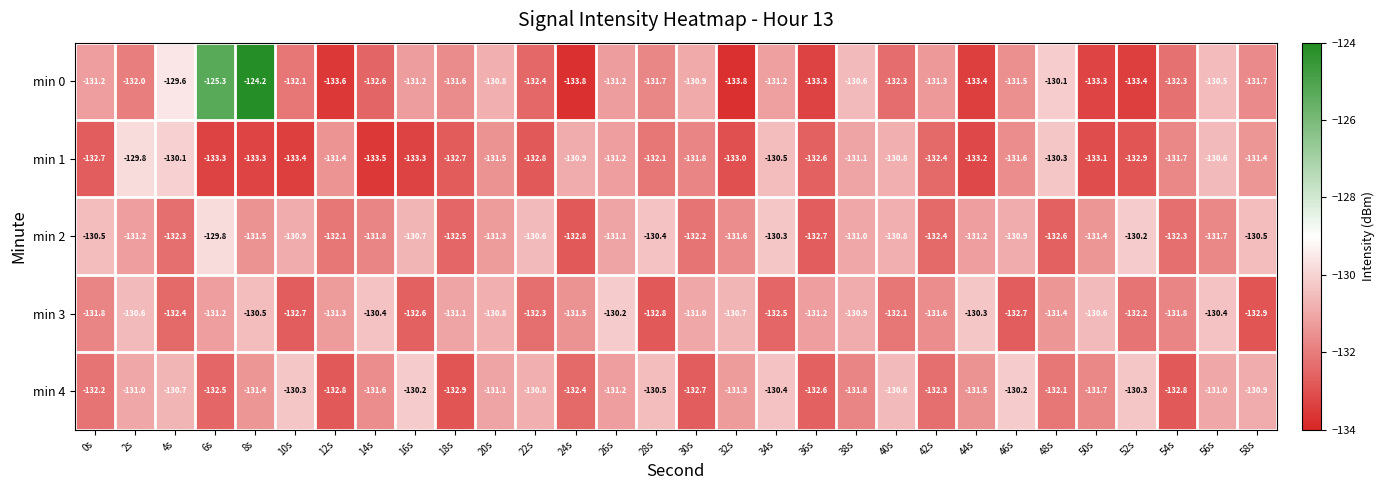

What is the minimum value shown in the chart?

-133.8